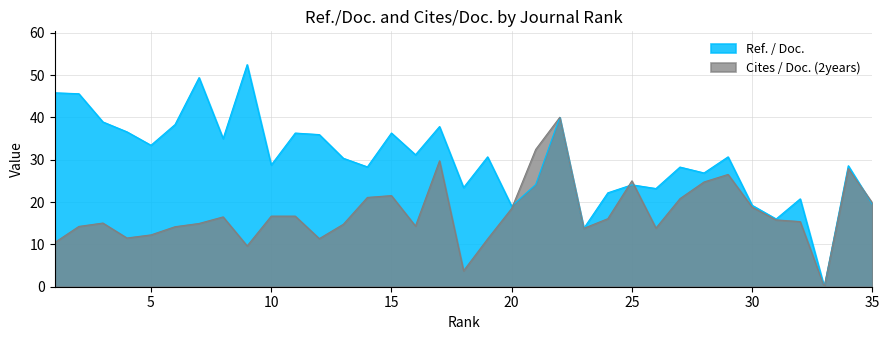

How many lines are shown in the chart?

2